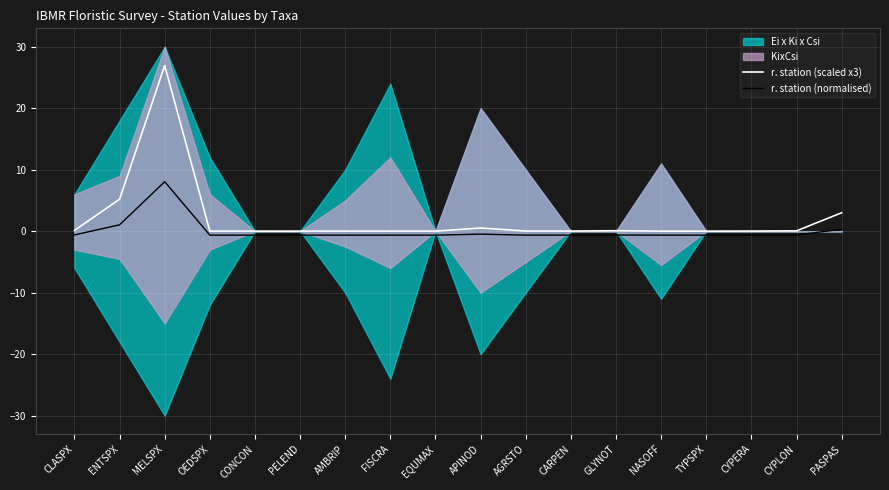

Which category has the highest value in the r. station (scaled x3) series?

MELSPX